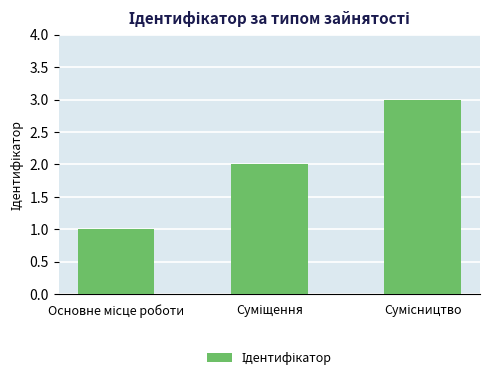

What is the sum of all values?

6